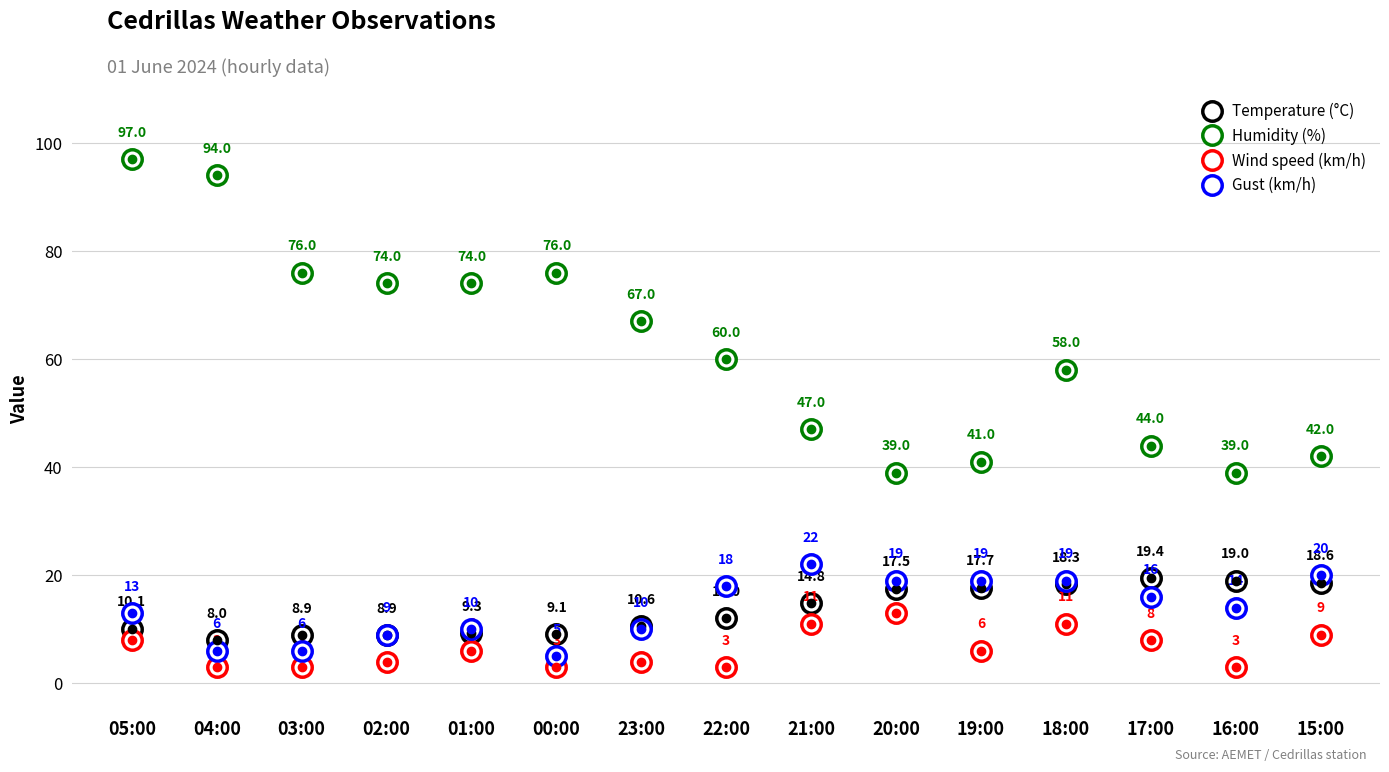

What is the total value across all series at 04:00?

111.0